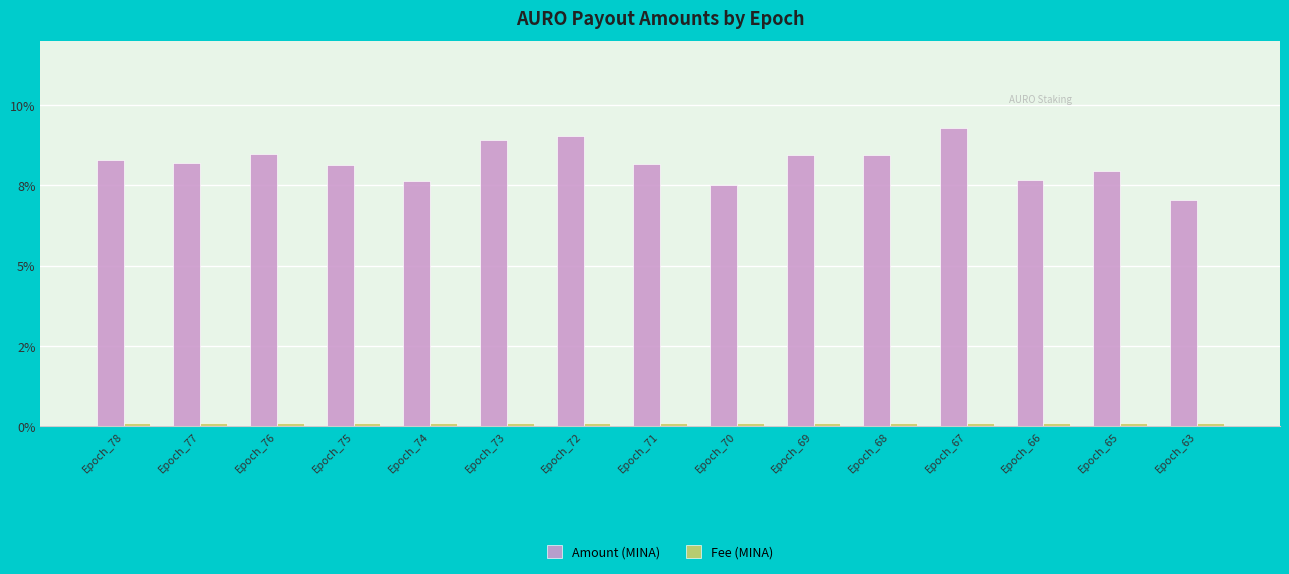

Reading left to right, extract all data points from this chart.

Amount (MINA): Epoch_78=0.1	Epoch_77=0.1	Epoch_76=0.1	Epoch_75=0.1	Epoch_74=0.1	Epoch_73=0.1	Epoch_72=0.1	Epoch_71=0.1	Epoch_70=0.1	Epoch_69=0.1	Epoch_68=0.1	Epoch_67=0.1	Epoch_66=0.1	Epoch_65=0.1	Epoch_63=0.1
Fee (MINA): Epoch_78=0.0	Epoch_77=0.0	Epoch_76=0.0	Epoch_75=0.0	Epoch_74=0.0	Epoch_73=0.0	Epoch_72=0.0	Epoch_71=0.0	Epoch_70=0.0	Epoch_69=0.0	Epoch_68=0.0	Epoch_67=0.0	Epoch_66=0.0	Epoch_65=0.0	Epoch_63=0.0